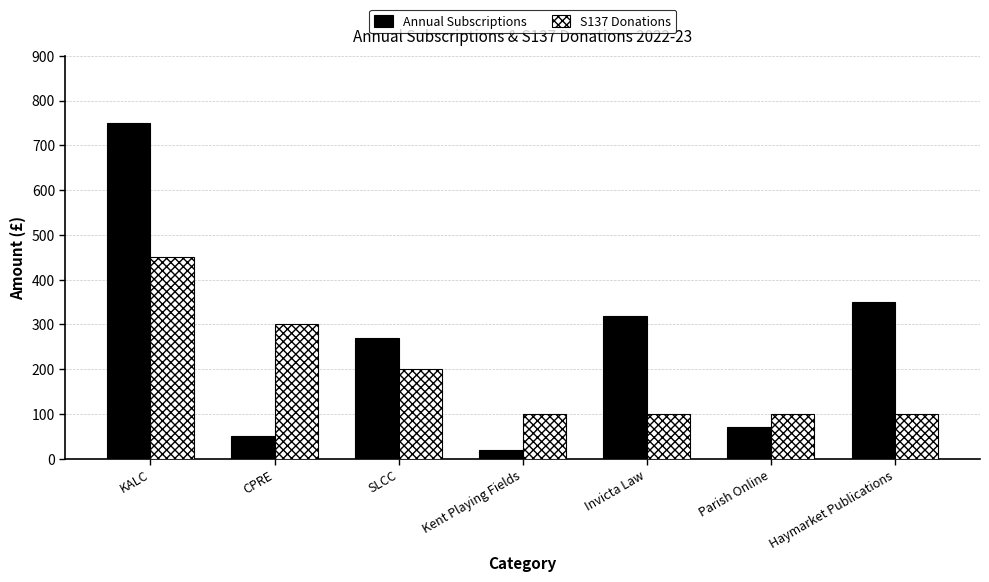

Is it true that Annual Subscriptions equals 1073 at KALC?

False